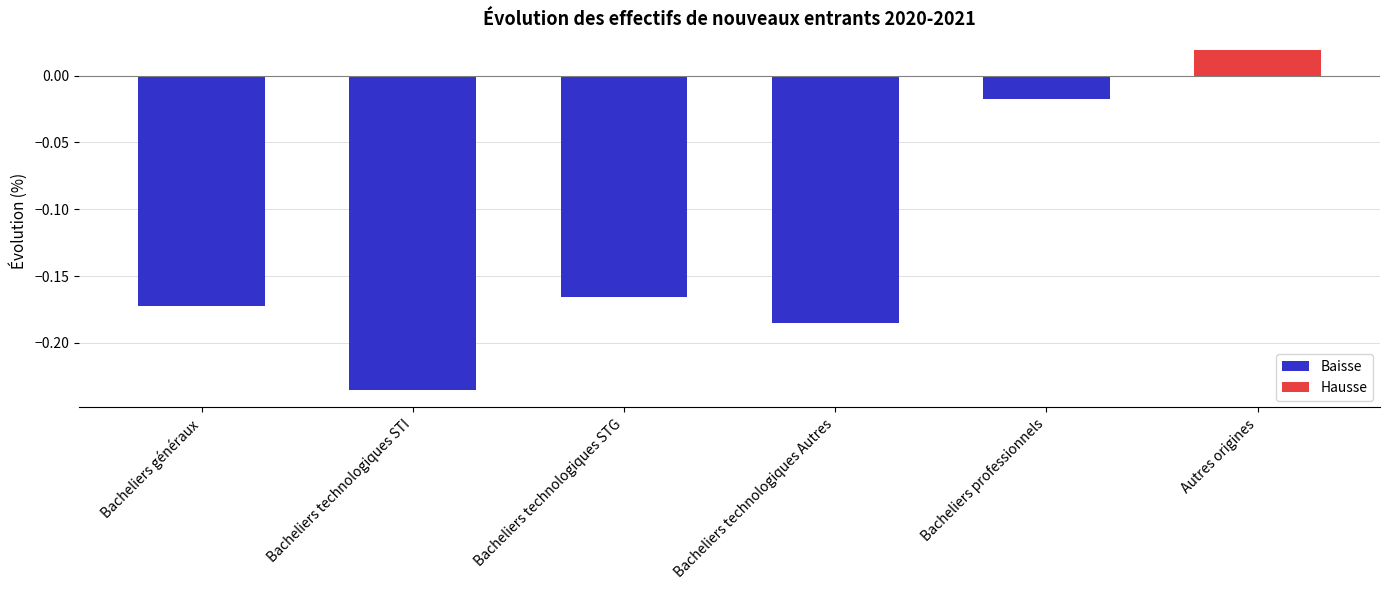

Where does the data first go above 0?

Autres origines